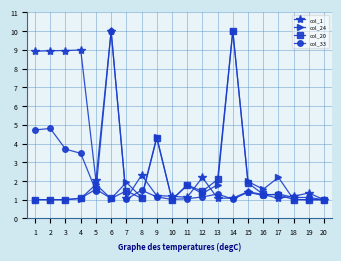

What is the maximum value shown in the chart?

10.0